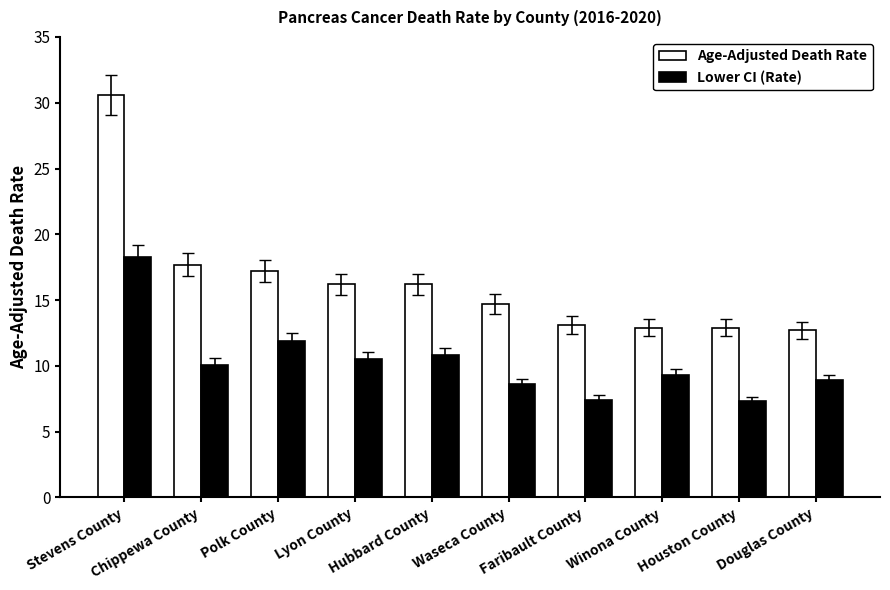

List the series in order of their overall mean, lowest first.

Lower CI (Rate), Age-Adjusted Death Rate